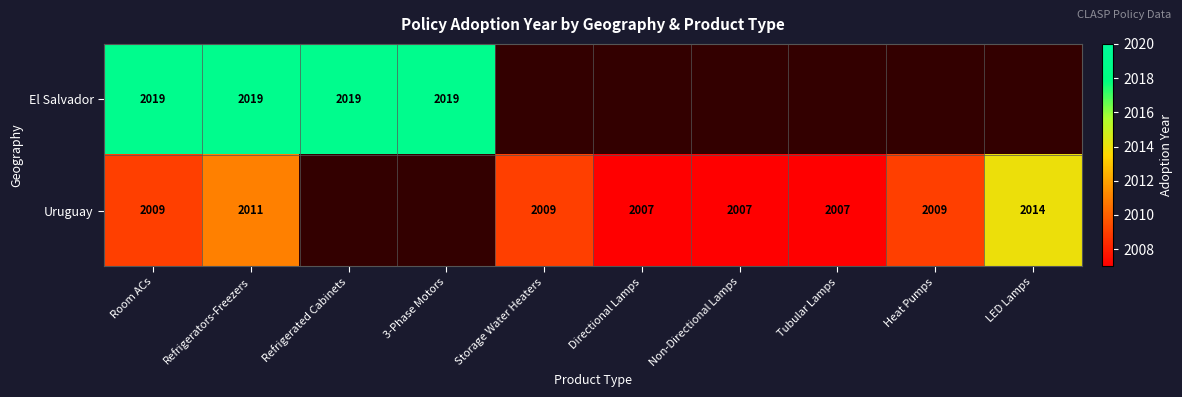

What is the difference between the Uruguay values at Directional Lamps and Refrigerators-Freezers?

4